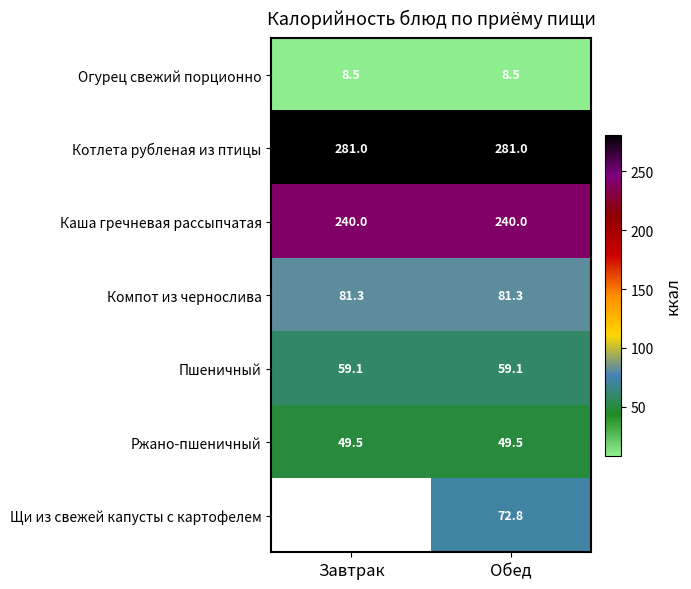

The Компот из чернослива series shows 81.3 at Завтрак. True or false?

True